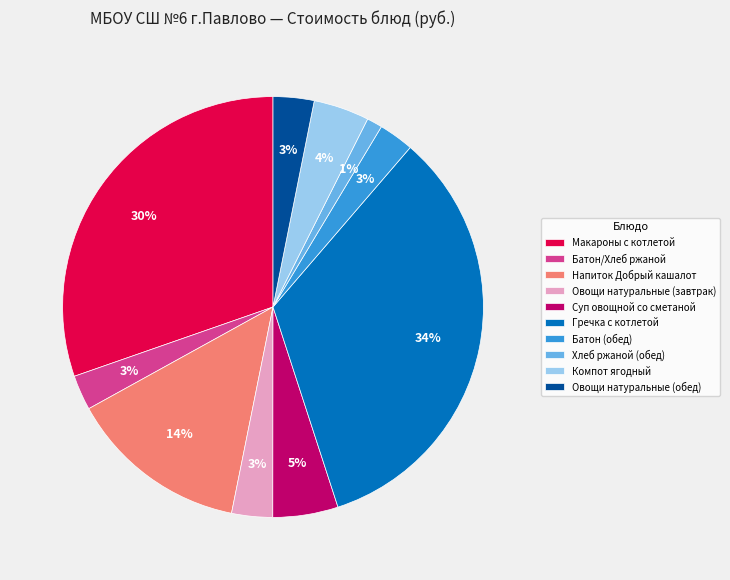

To the nearest percent, what is the average slice percentage?

10%